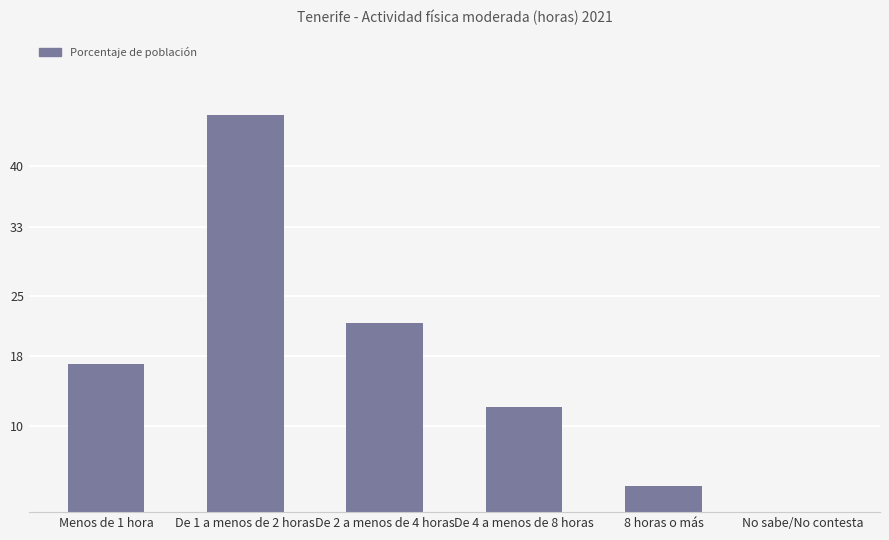

What is the sum of the values at De 1 a menos de 2 horas and De 4 a menos de 8 horas?

58.0